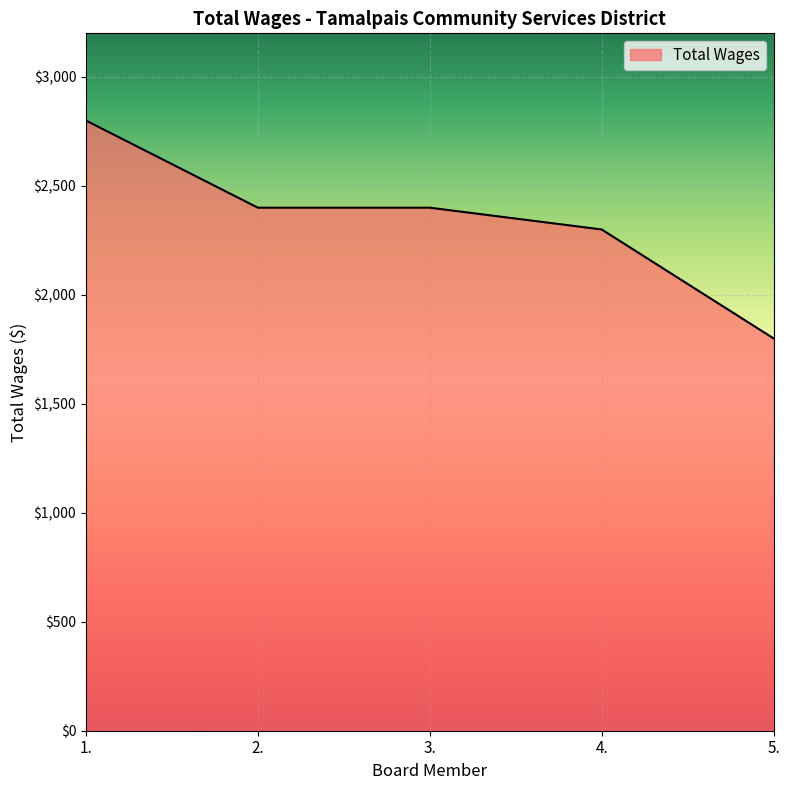

Reading left to right, transcribe all the data shown in this chart.

1.=2800	2.=2400	3.=2400	4.=2300	5.=1800